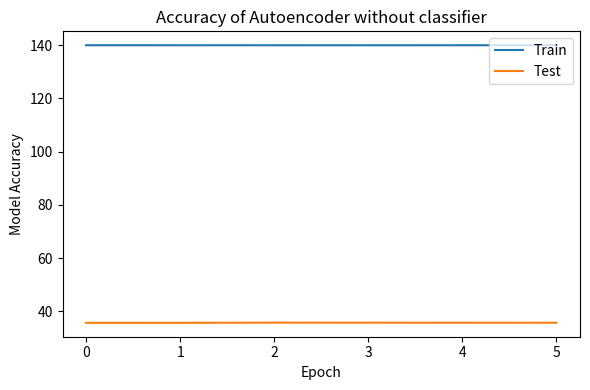

What is the approximate value of Train at 1?

139.9